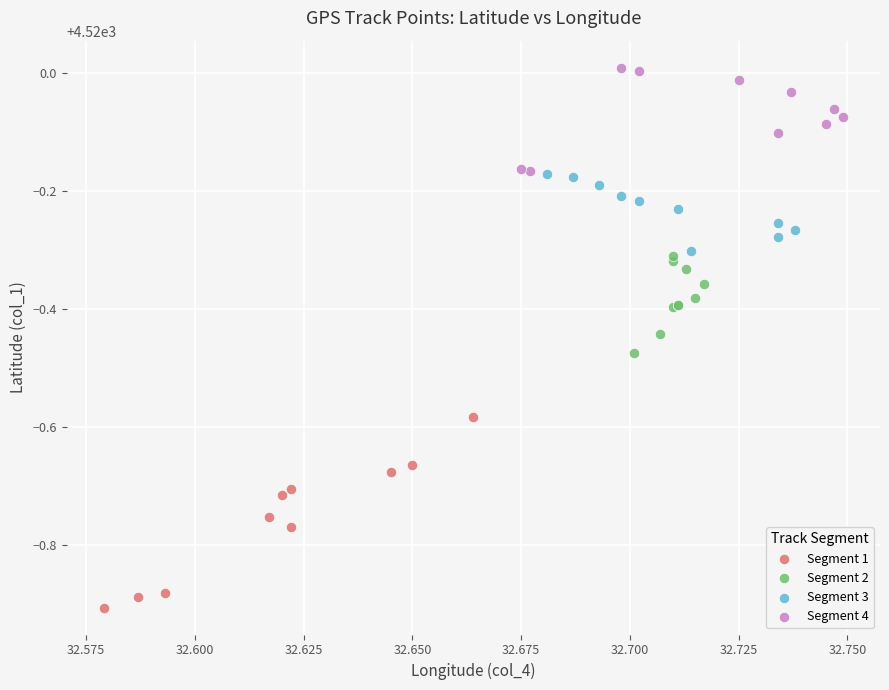

Which series contains the highest Y value?

Segment 4